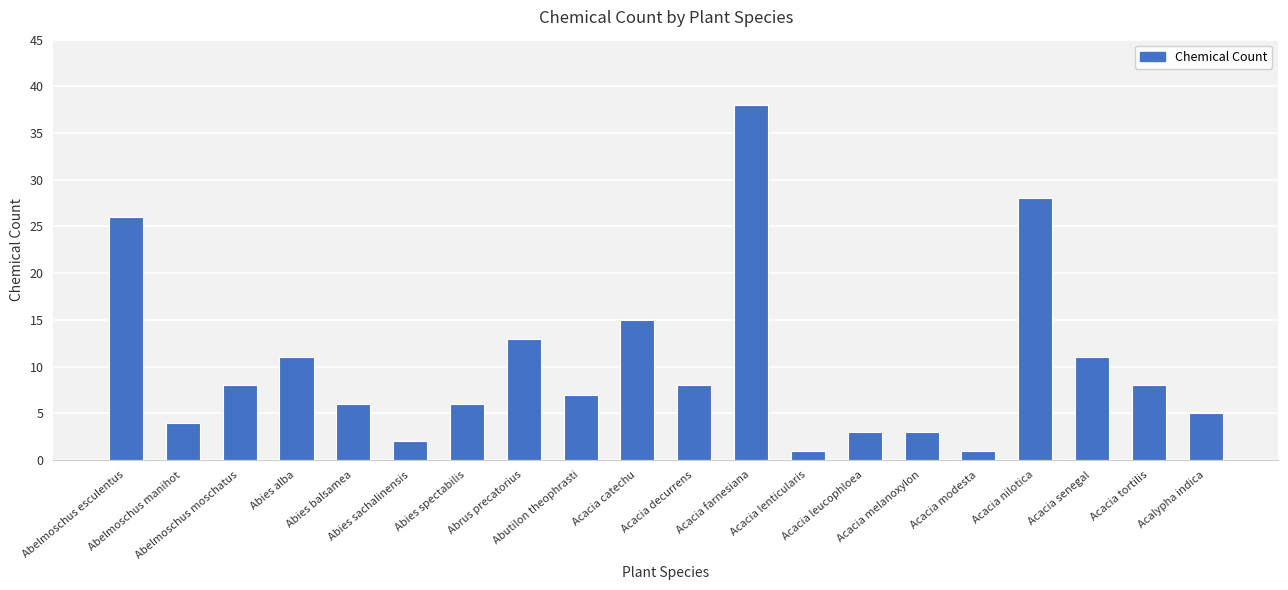

What is the difference between the maximum and minimum values?

37